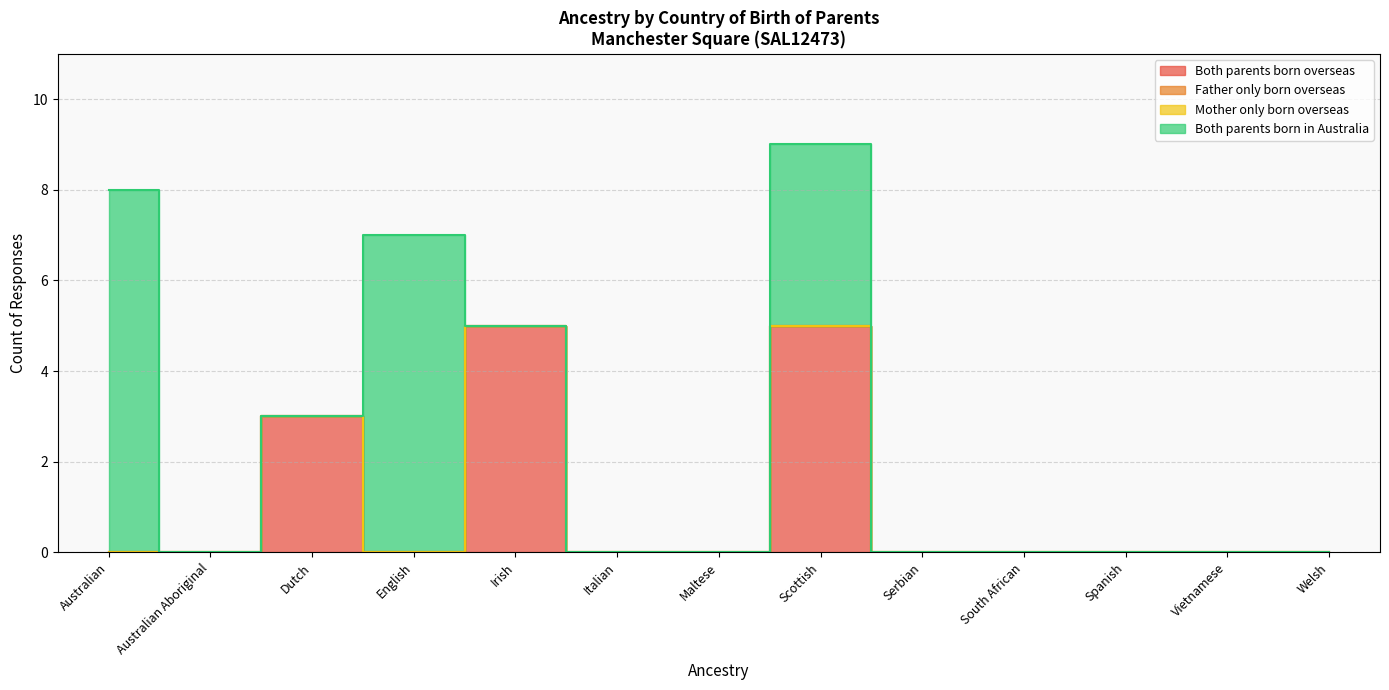

At which category does Both parents born in Australia reach its first local peak?

English